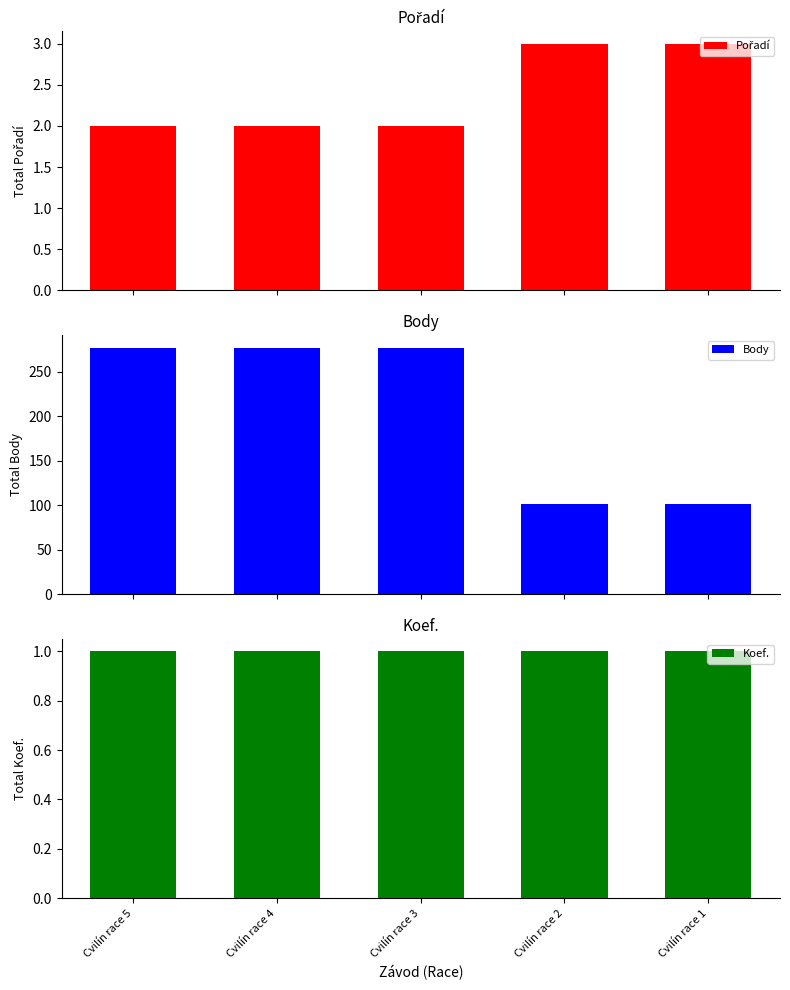

List the series in order of their peak value, lowest first.

Koef., Pořadí, Body